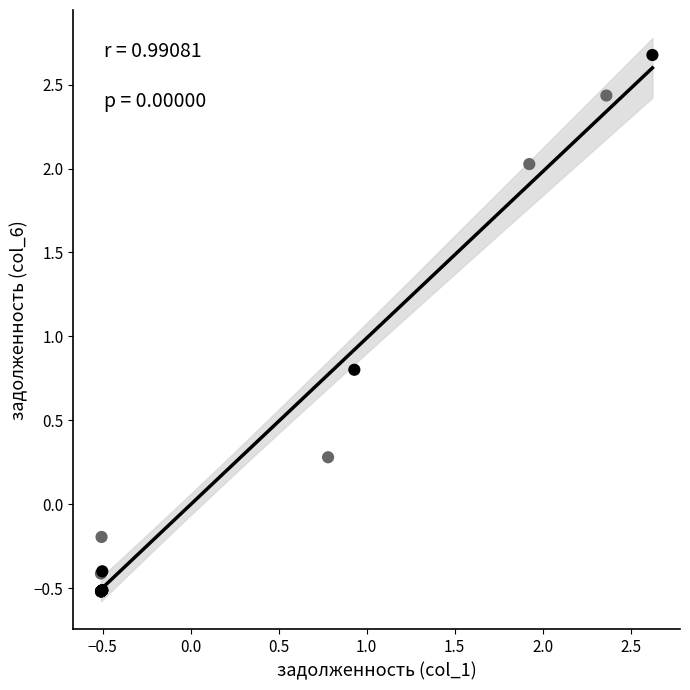

What Y value in the scatter plot is closest to 1?

0.8